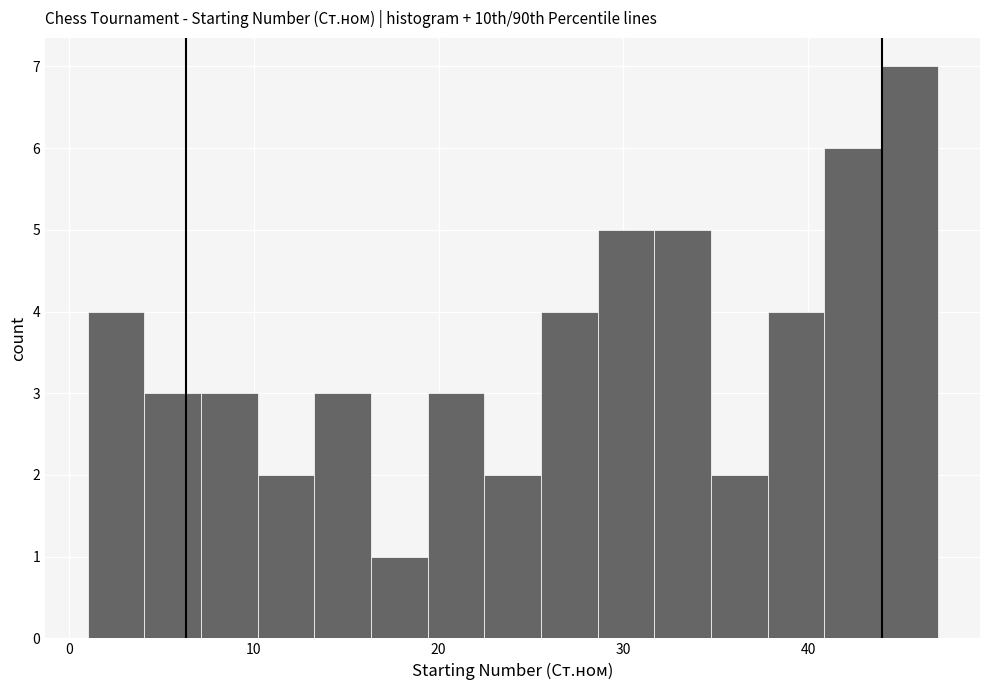

Around what value on the x-axis is the tallest bar? Give the approximate position of its centre, as read against the axis.

45